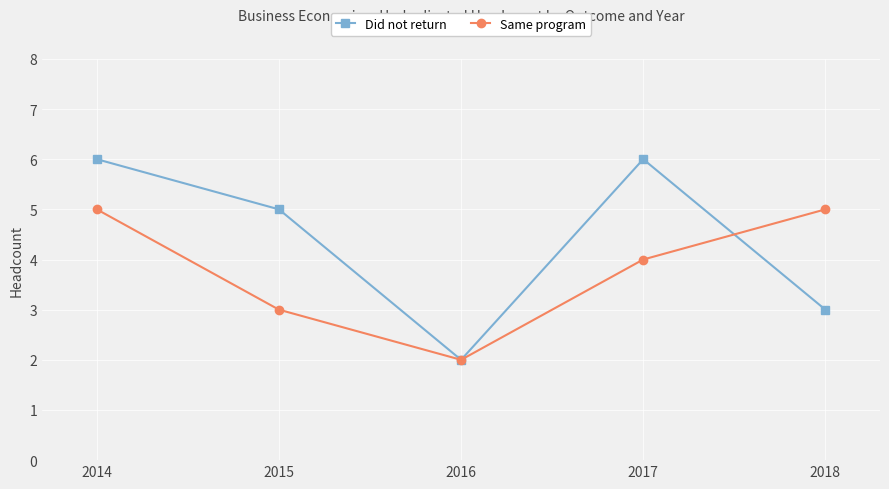

What is the value of the Did not return point at the 2nd from the left?

5